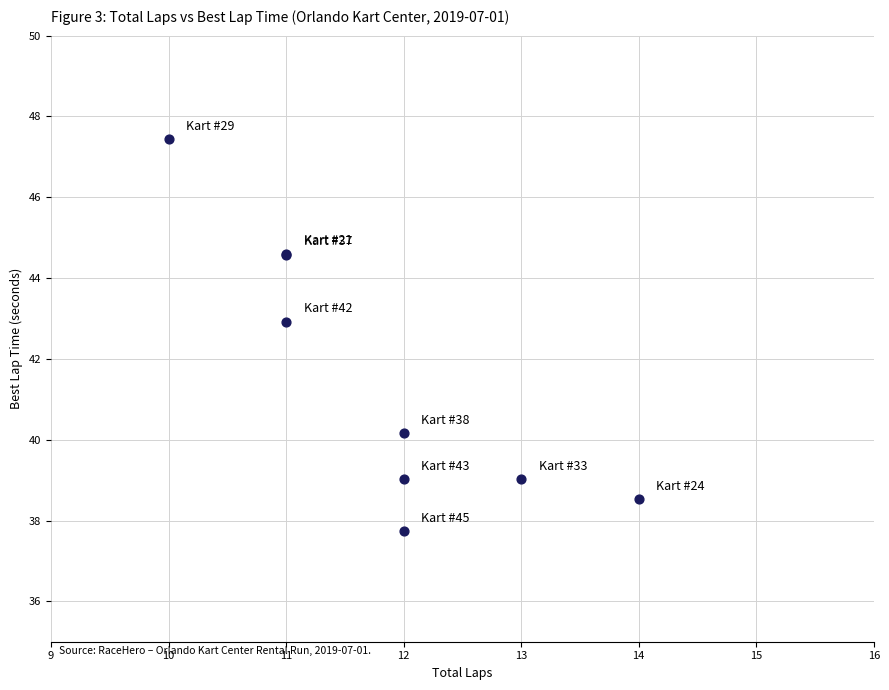

What Y value in the scatter plot is closest to 42?

42.9